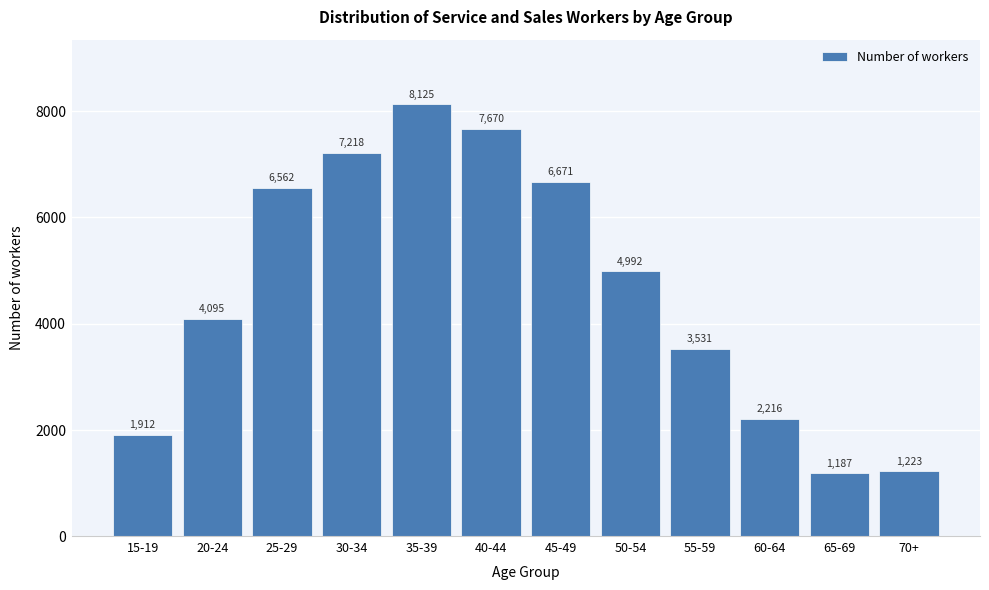

Reading right to left, extract all data points from this chart.

1223	1187	2216	3531	4992	6671	7670	8125	7218	6562	4095	1912